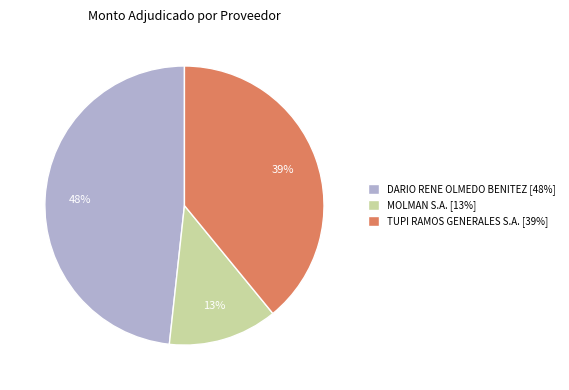

To the nearest percent, what is the average slice percentage?

33%